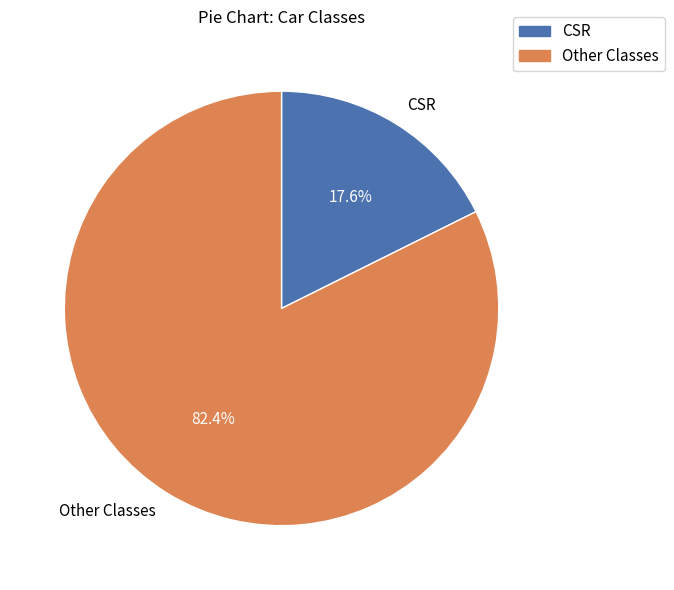

Does CSR represent more than half of the total?

No